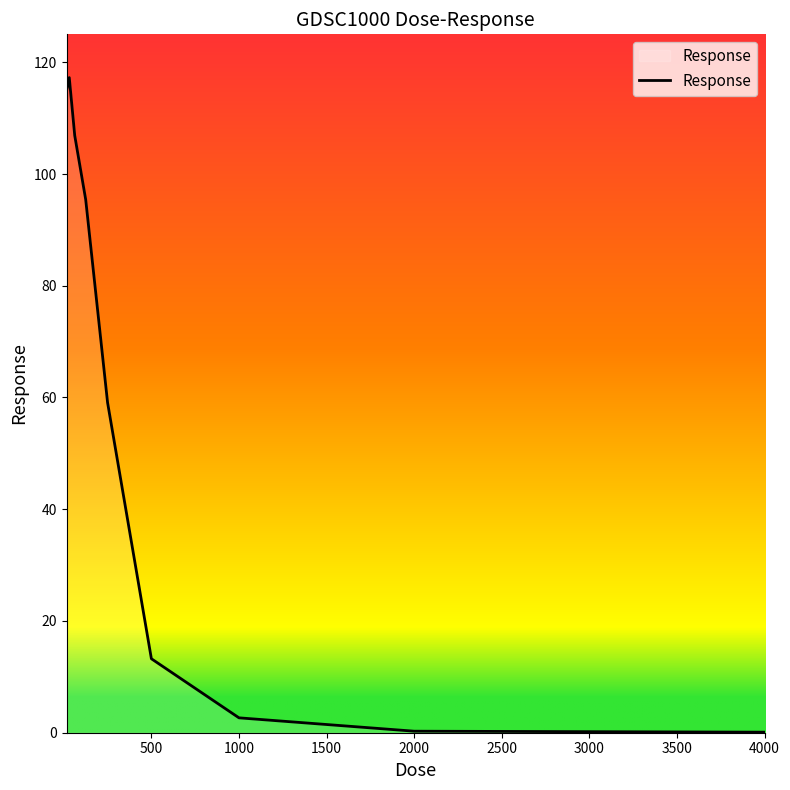

What is the difference between the maximum and minimum values?

117.2